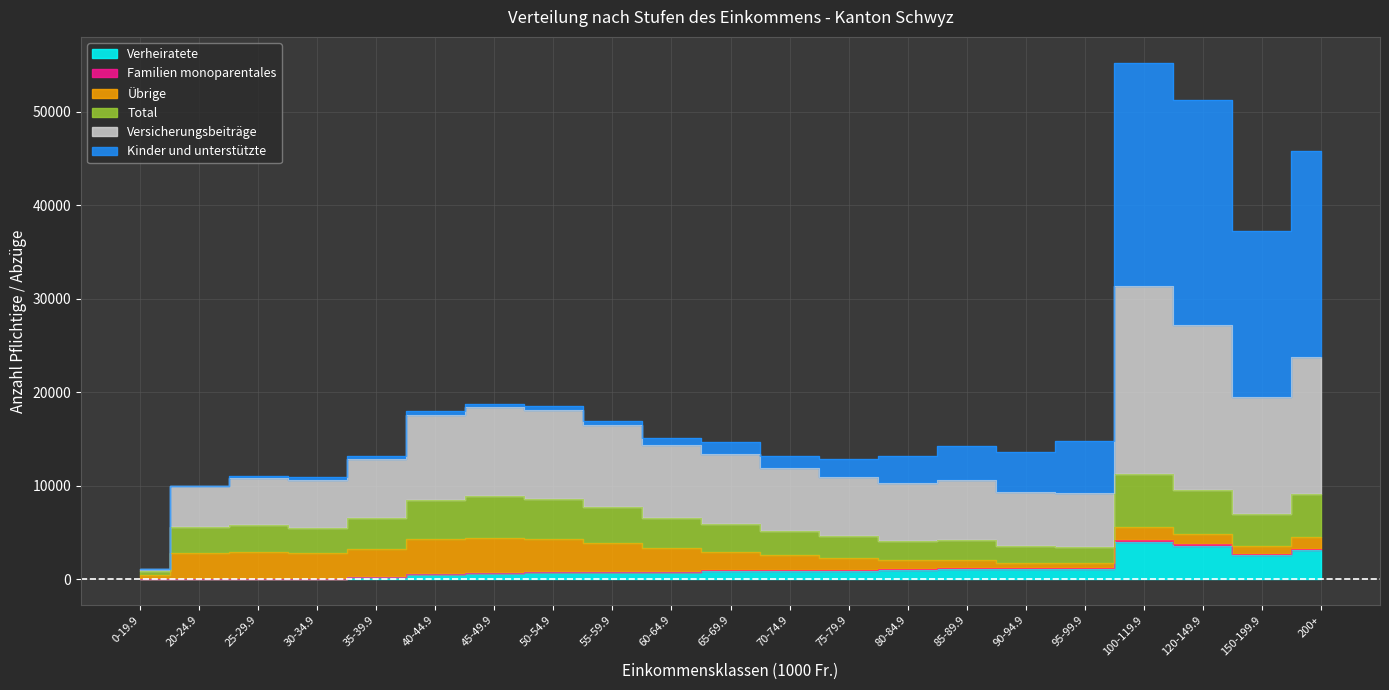

How many interior local peaks does the Verheiratete series have?

3